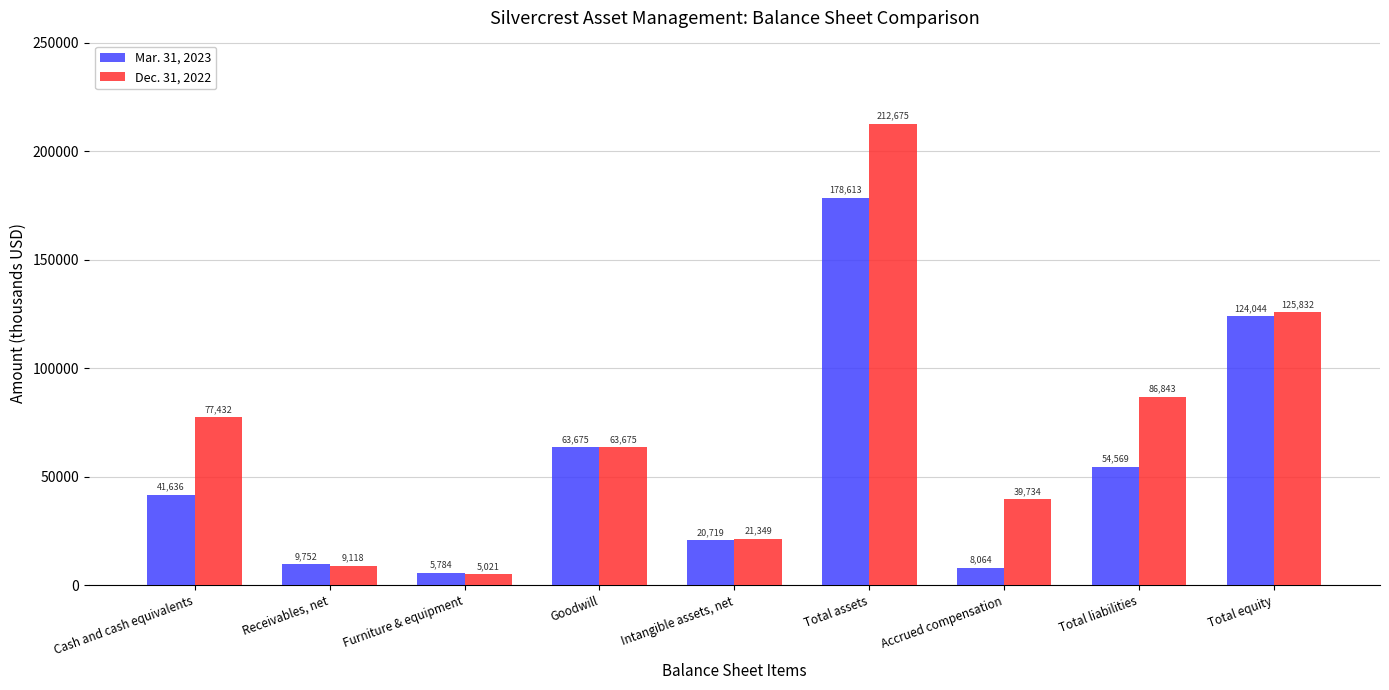

Reading left to right, list all the values displayed in this chart.

Mar. 31, 2023: Cash and cash equivalents=41636	Receivables, net=9752	Furniture & equipment=5784	Goodwill=63675	Intangible assets, net=20719	Total assets=178613	Accrued compensation=8064	Total liabilities=54569	Total equity=124044
Dec. 31, 2022: Cash and cash equivalents=77432	Receivables, net=9118	Furniture & equipment=5021	Goodwill=63675	Intangible assets, net=21349	Total assets=212675	Accrued compensation=39734	Total liabilities=86843	Total equity=125832